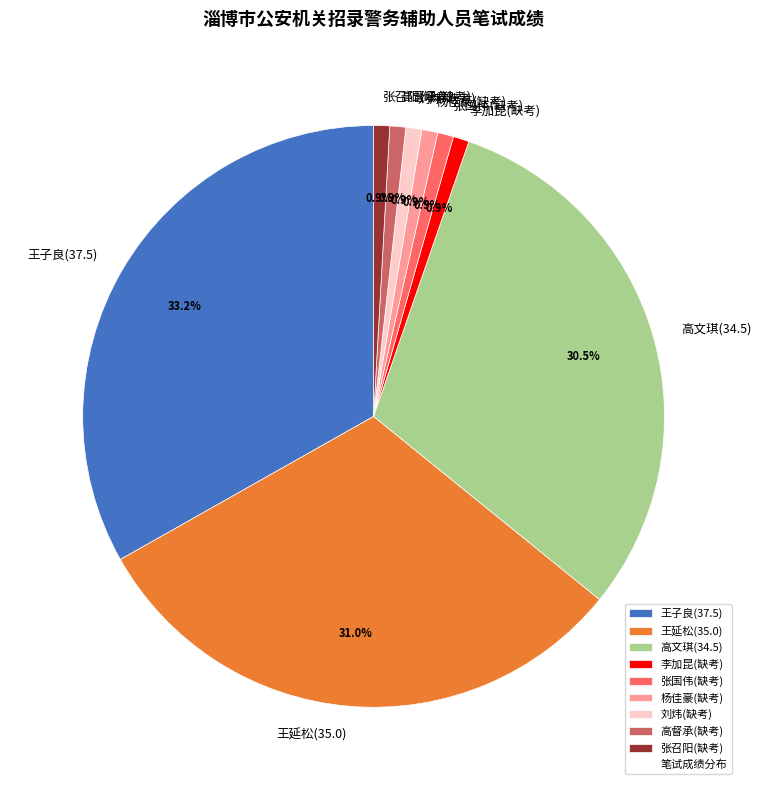

How much of the chart is everything except 高文琪(34.5)?

69.5%